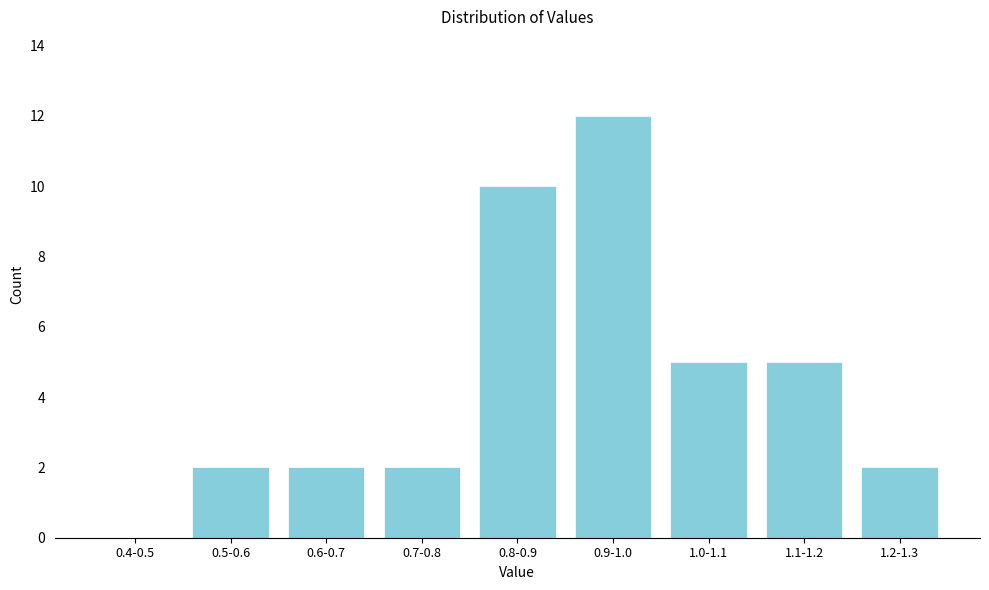

Reading left to right, list all the values displayed in this chart.

0.4-0.5=0	0.5-0.6=2	0.6-0.7=2	0.7-0.8=2	0.8-0.9=10	0.9-1.0=12	1.0-1.1=5	1.1-1.2=5	1.2-1.3=2